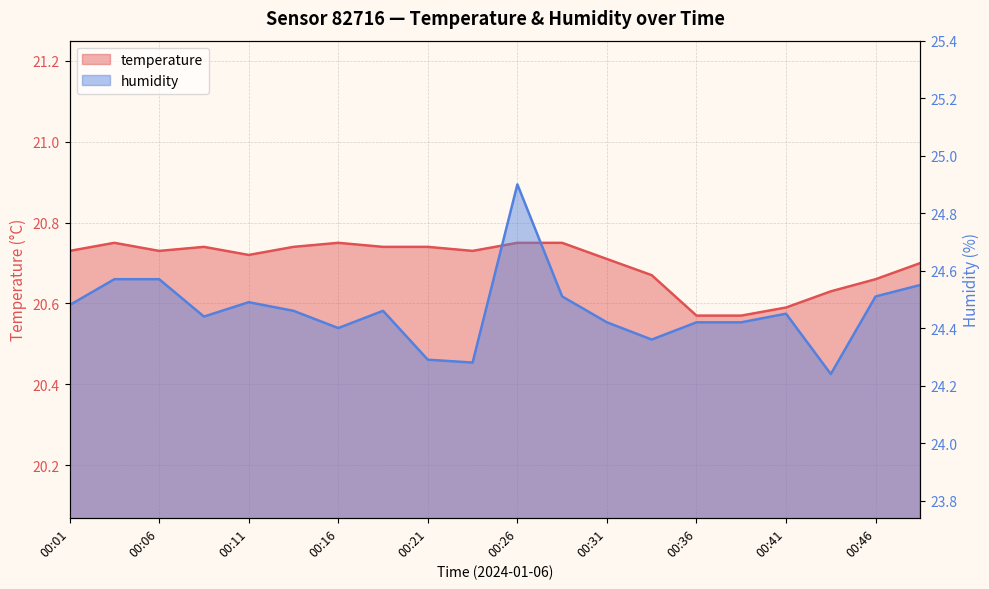

Between 00:21 and 00:06, which is larger?

00:21